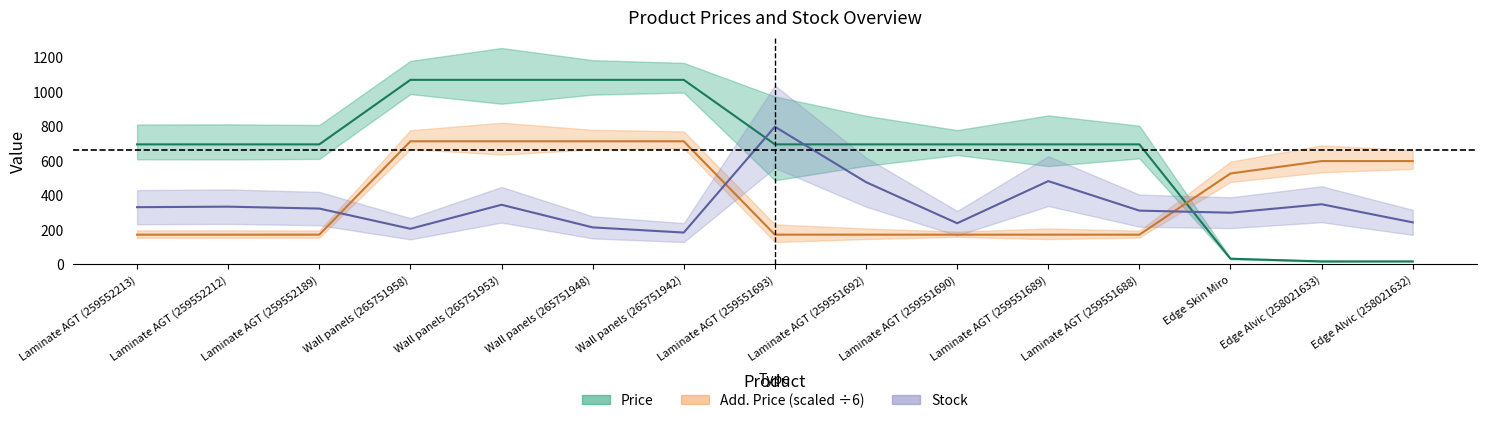

What is the sum of all Add. Price values?

5931.6